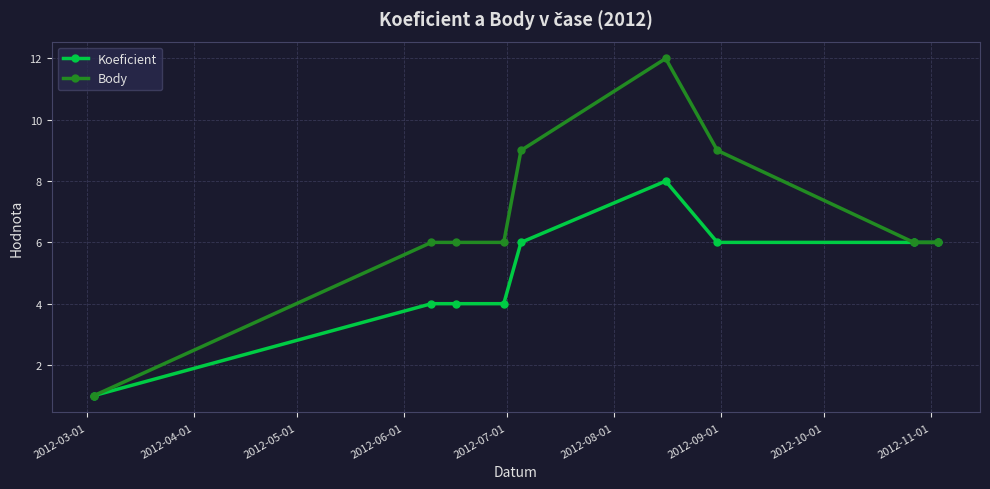

Which series has the largest total across all categories?

Body